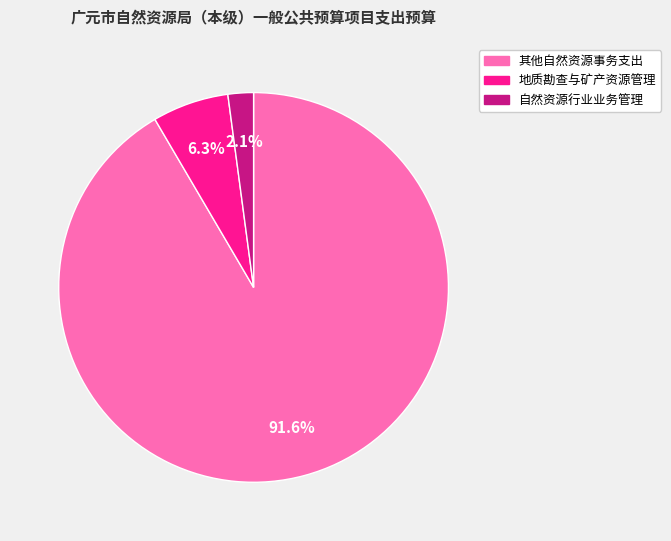

Count the number of slices in the pie.

3